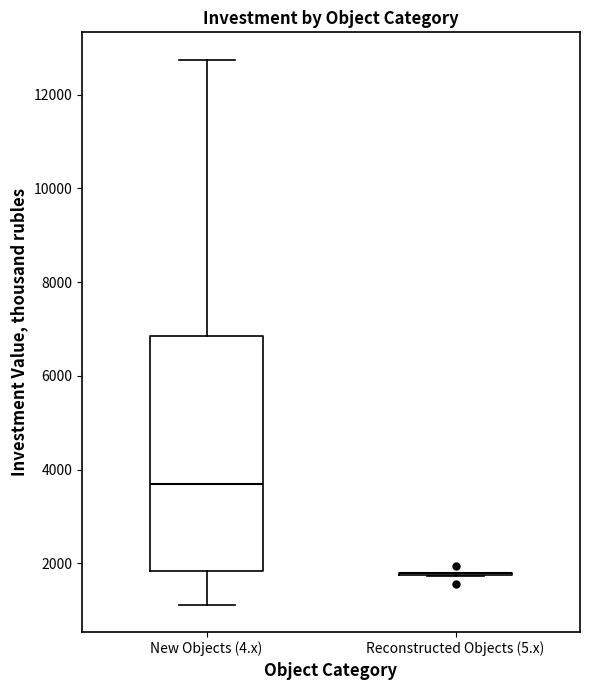

Reading left to right, read every box against the y-axis: the position of its median line, the range the box covers, and the ends of its whiskers. The values are not printed on the chart, so give them approximately, as read against the axis.

New Objects (4.x): median 3600, box 1800 to 6800, whiskers 1200 to 12800
Reconstructed Objects (5.x): box collapsed to a line at 1800, whiskers 1800 to 1800